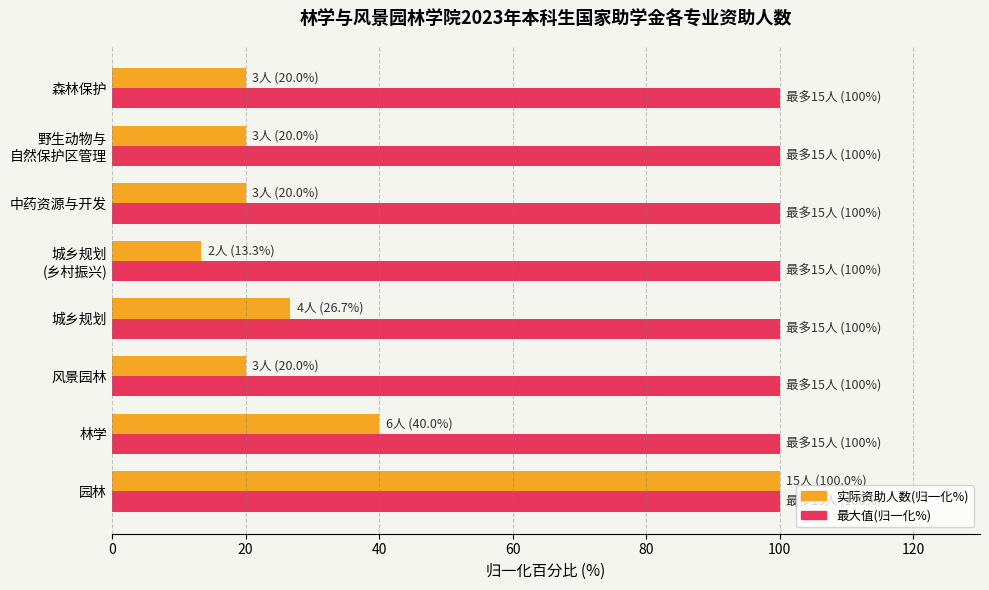

Rank the series by their average value, from lowest to highest.

实际资助人数(归一化%), 最大值(归一化%)